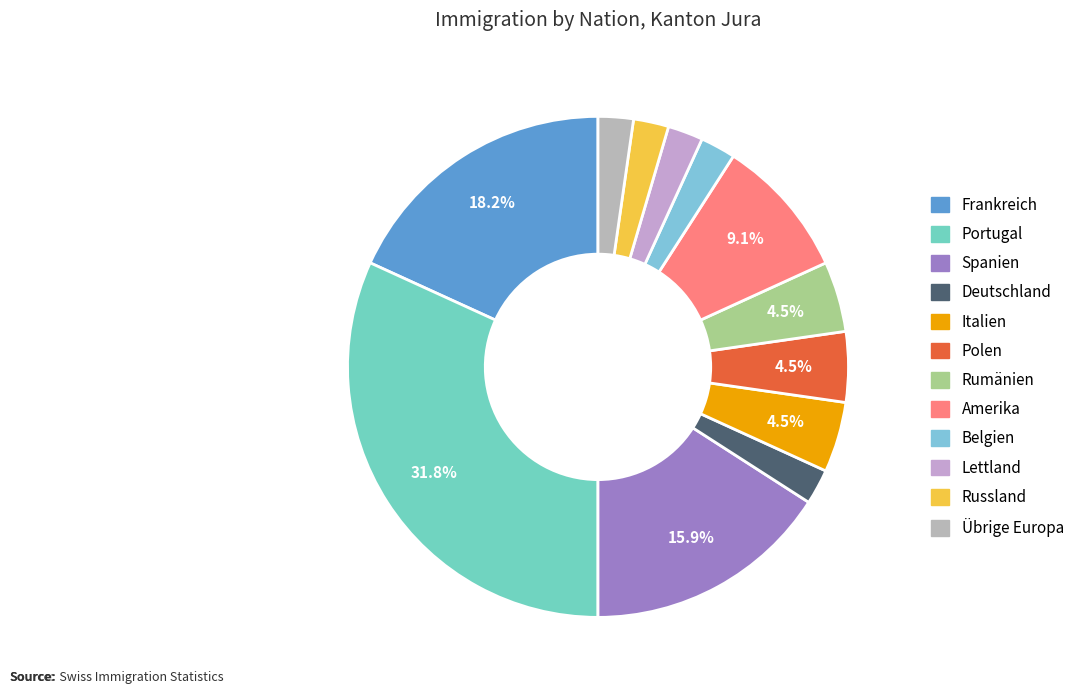

What is the smallest slice in the pie chart?

Deutschland